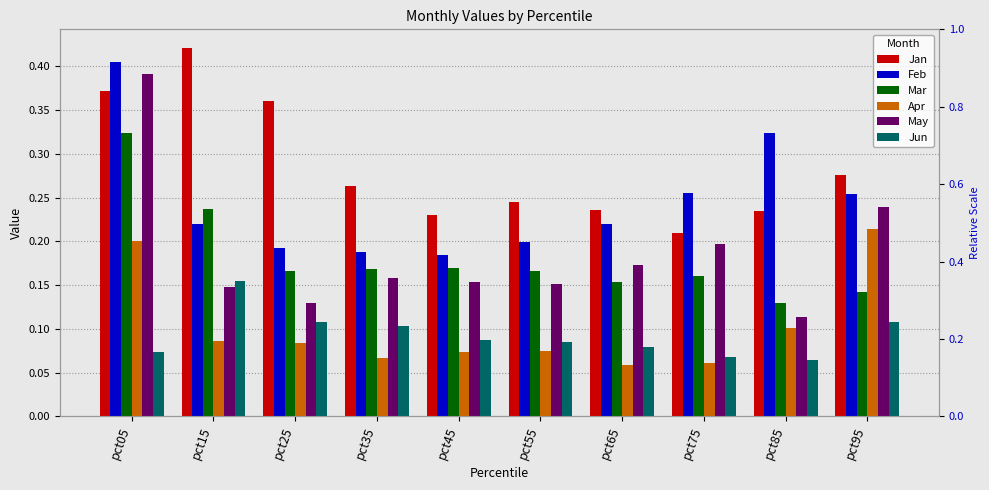

Which series has the widest spread of values?

May